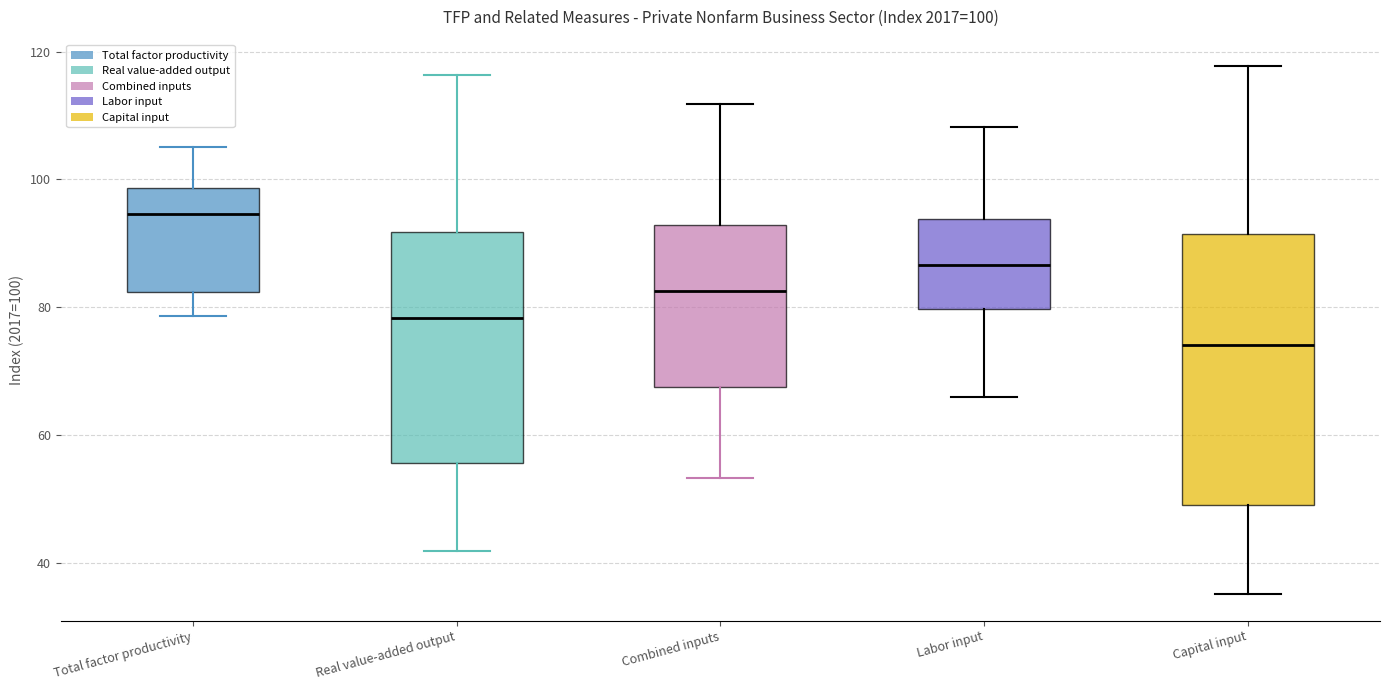

Which box is the tallest, from its lower edge to its upper edge?

Capital input